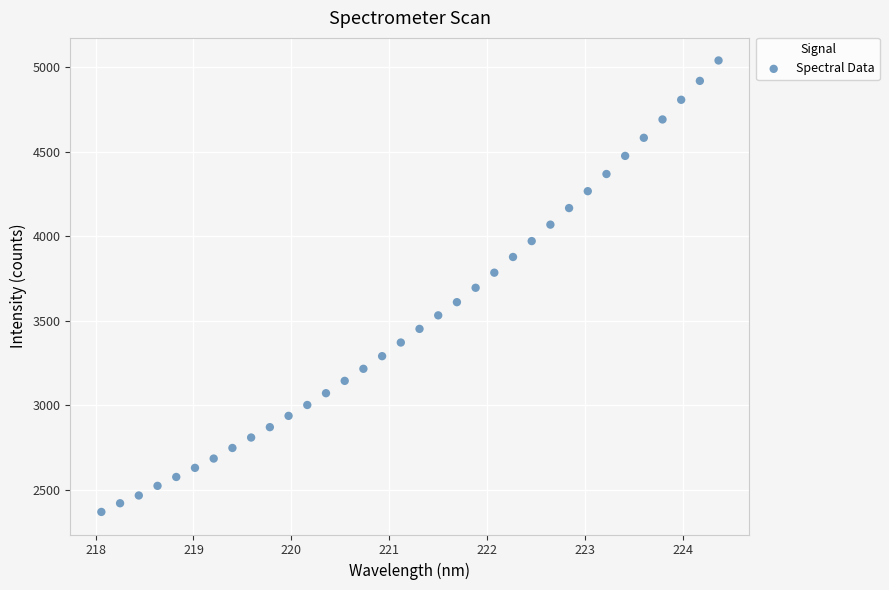

What is the range of Y values (max minus min)?

2668.5